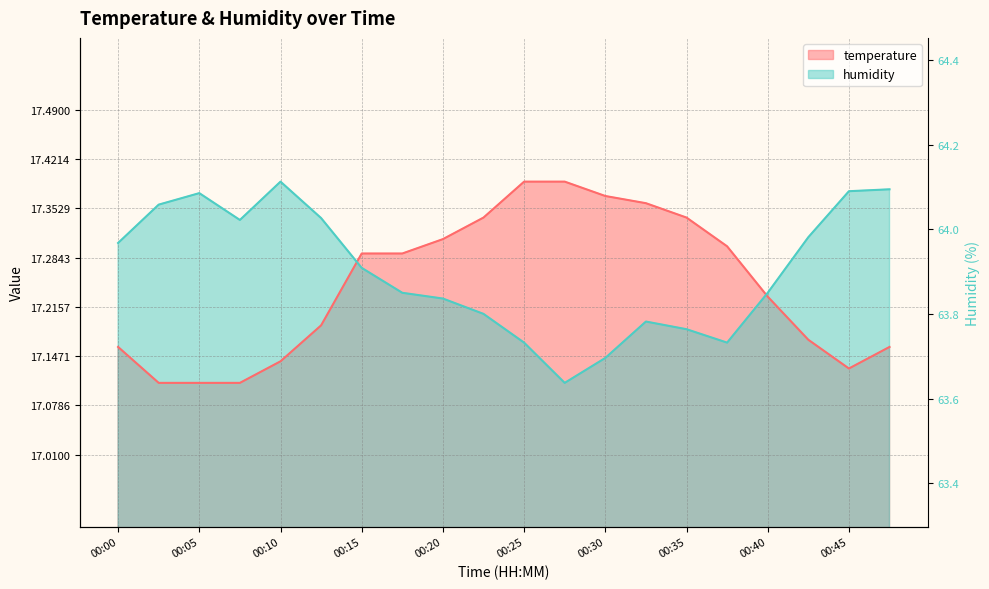

Between which two adjacent categories do temperature and humidity first intersect?

00:12 and 00:15